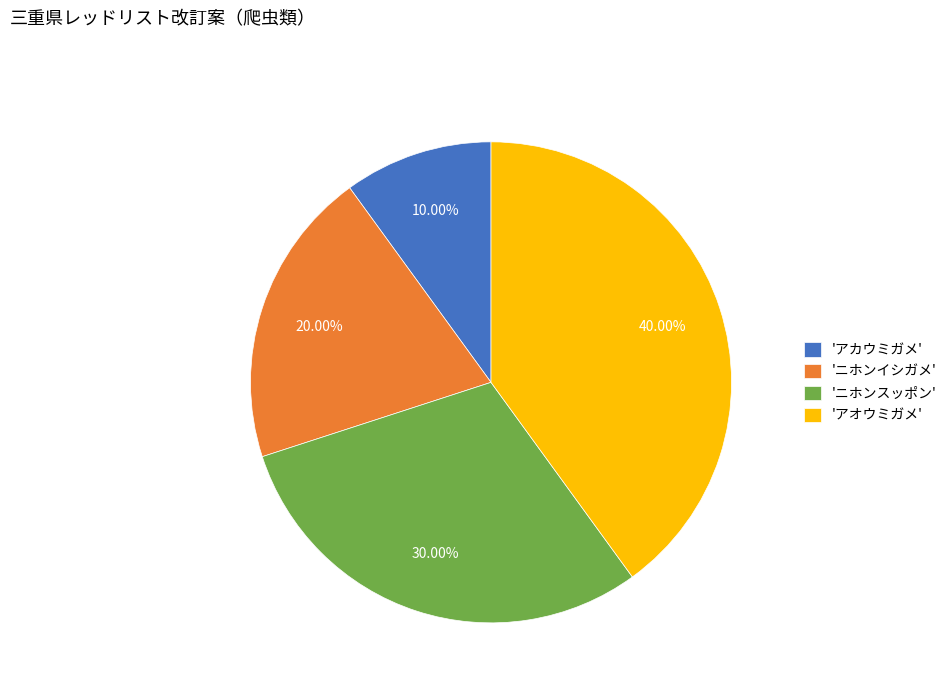

Do 'アオウミガメ' and 'ニホンイシガメ' together represent more than half of the pie?

Yes